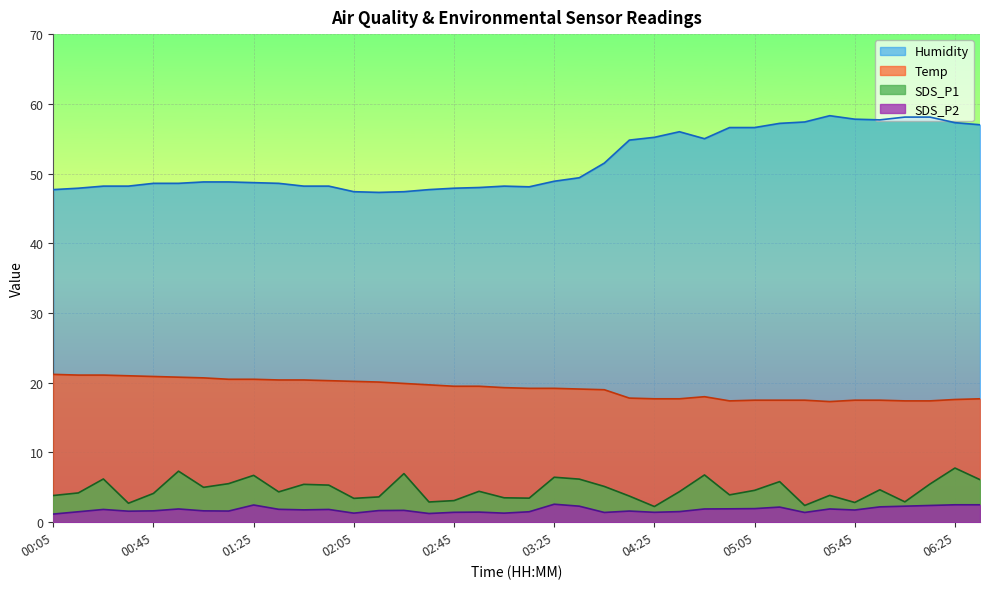

How many lines are shown in the chart?

4